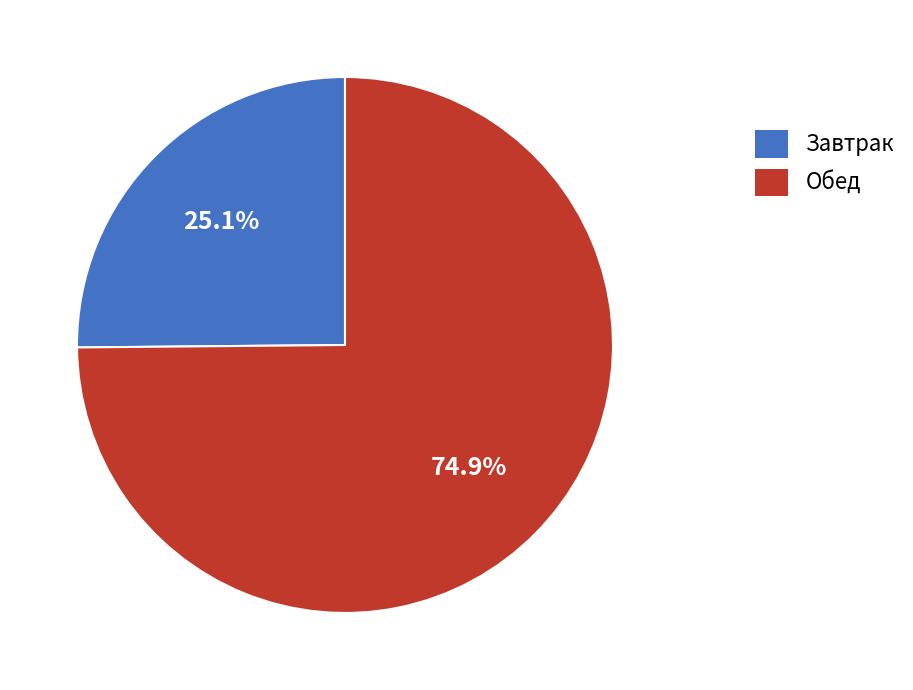

Is the sum of Обед and Завтрак greater than half?

Yes